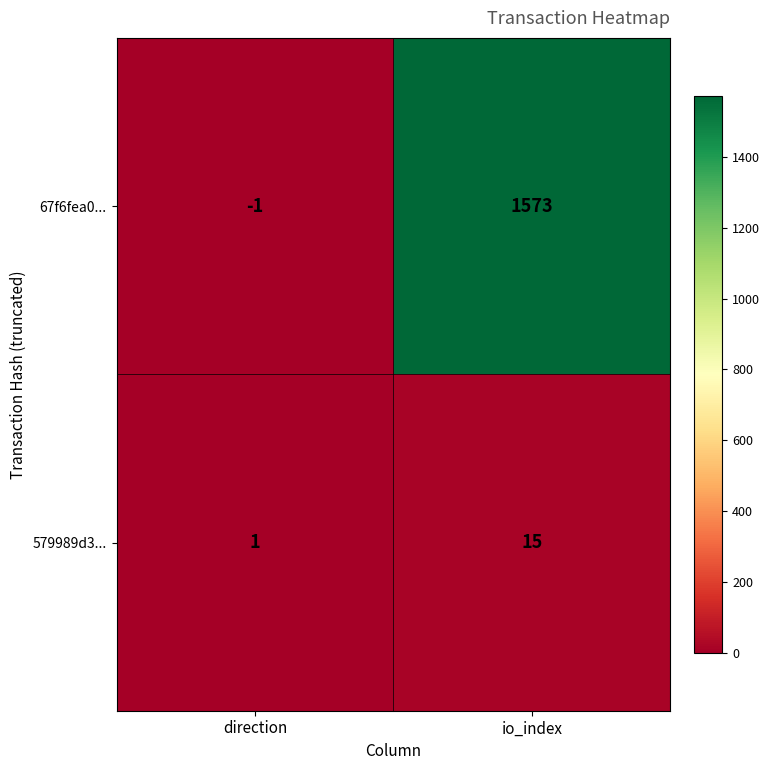

Reading right to left, transcribe all the data shown in this chart.

67f6fea0...: io_index=1573	direction=-1
579989d3...: io_index=15	direction=1